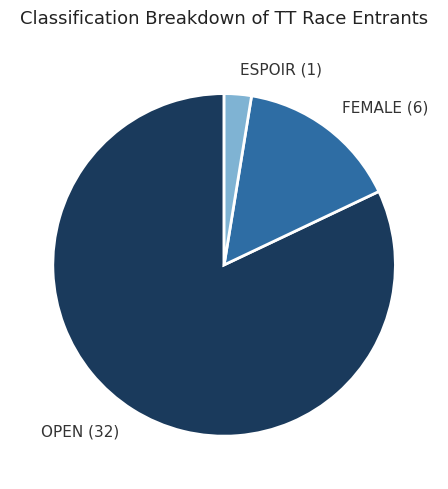

Is there a majority slice in this chart?

Yes